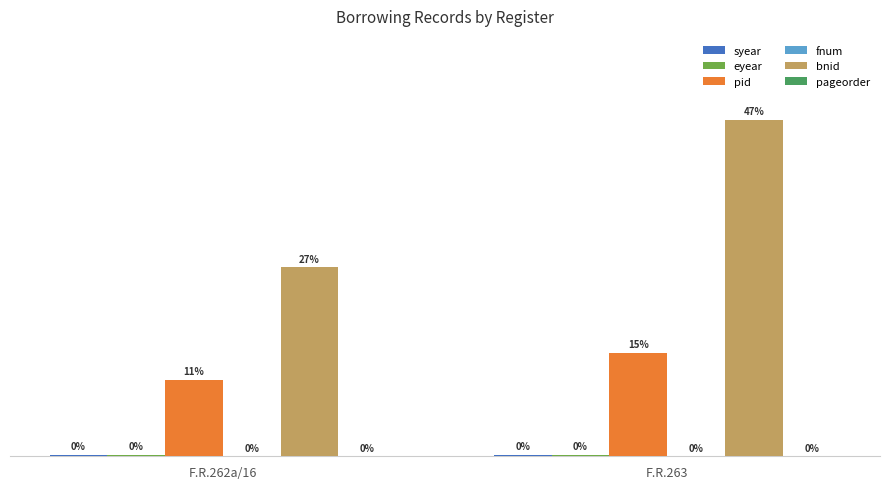

Between F.R.262a/16 and F.R.263, which series saw the biggest shift?

bnid